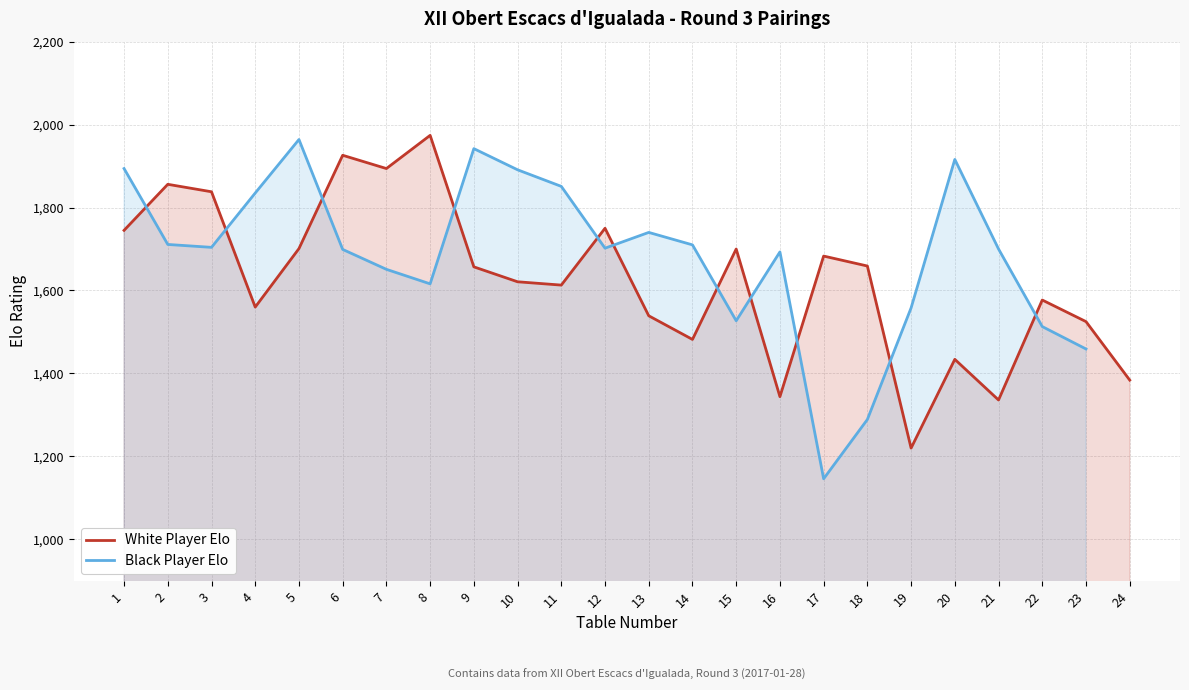

In Black Player Elo, how many points are lower than both neighbors (excluding endpoints)?

5